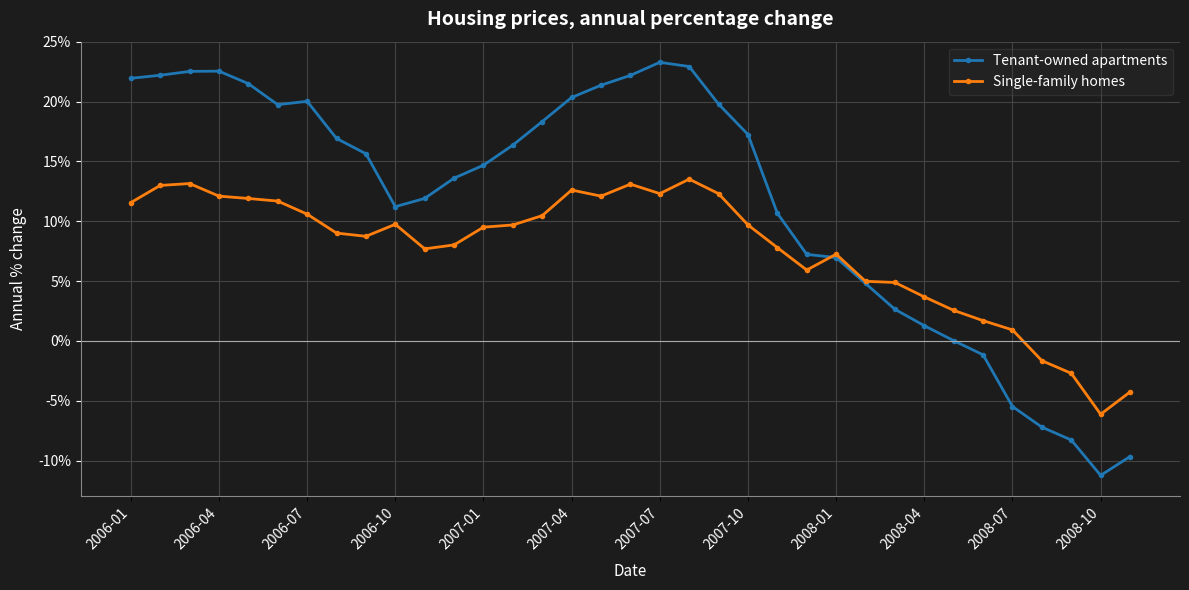

Where does the Tenant-owned apartments series first go above 0?

2006-01